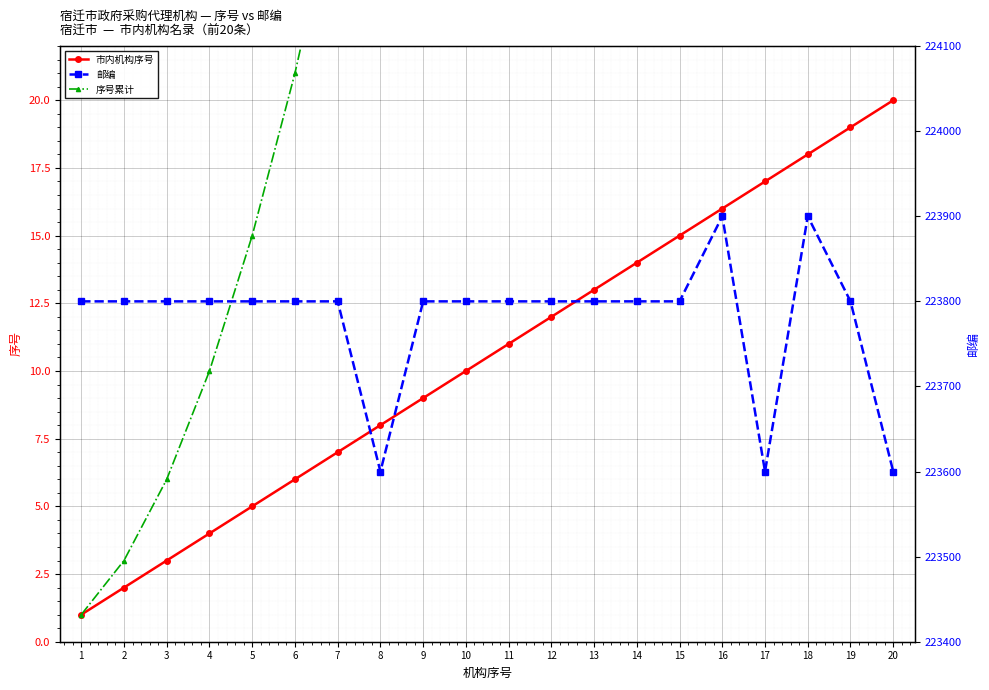

At how many categories does at least one series exceed 99863?

20